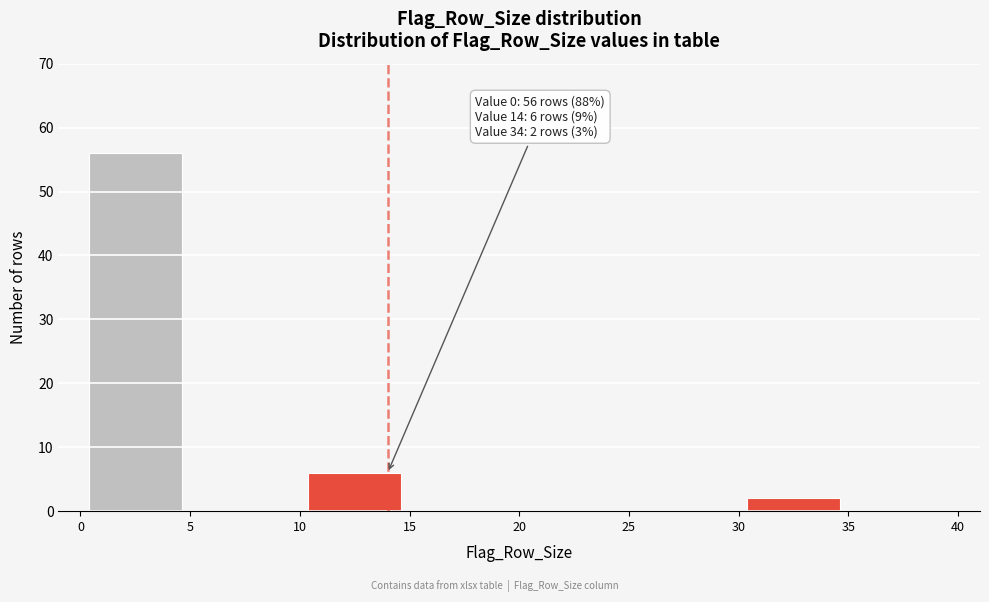

Over which range of the x-axis is the bar tallest?

0 to 5